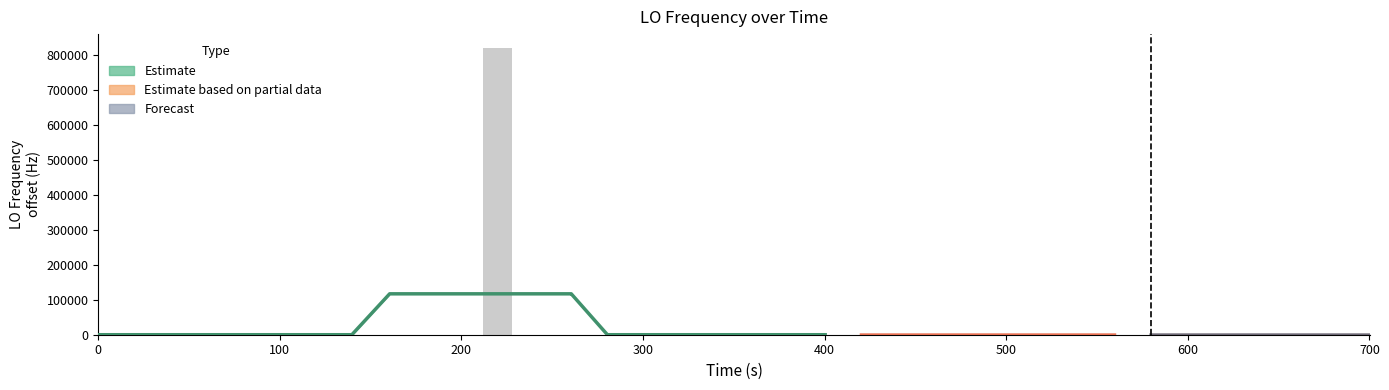

What is the minimum value shown in the chart?

0.5